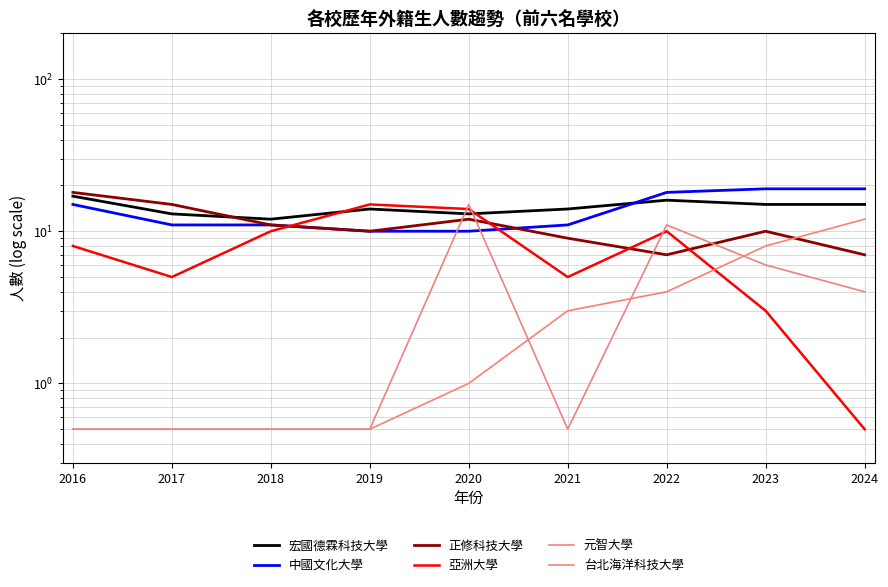

Which series ends up on top after the final intersection of 台北海洋科技大學 and 正修科技大學?

台北海洋科技大學